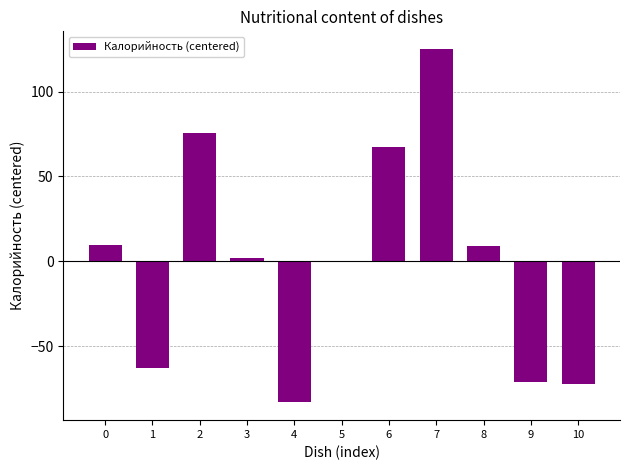

What is the sum of the values at 10 and 1?

-135.2